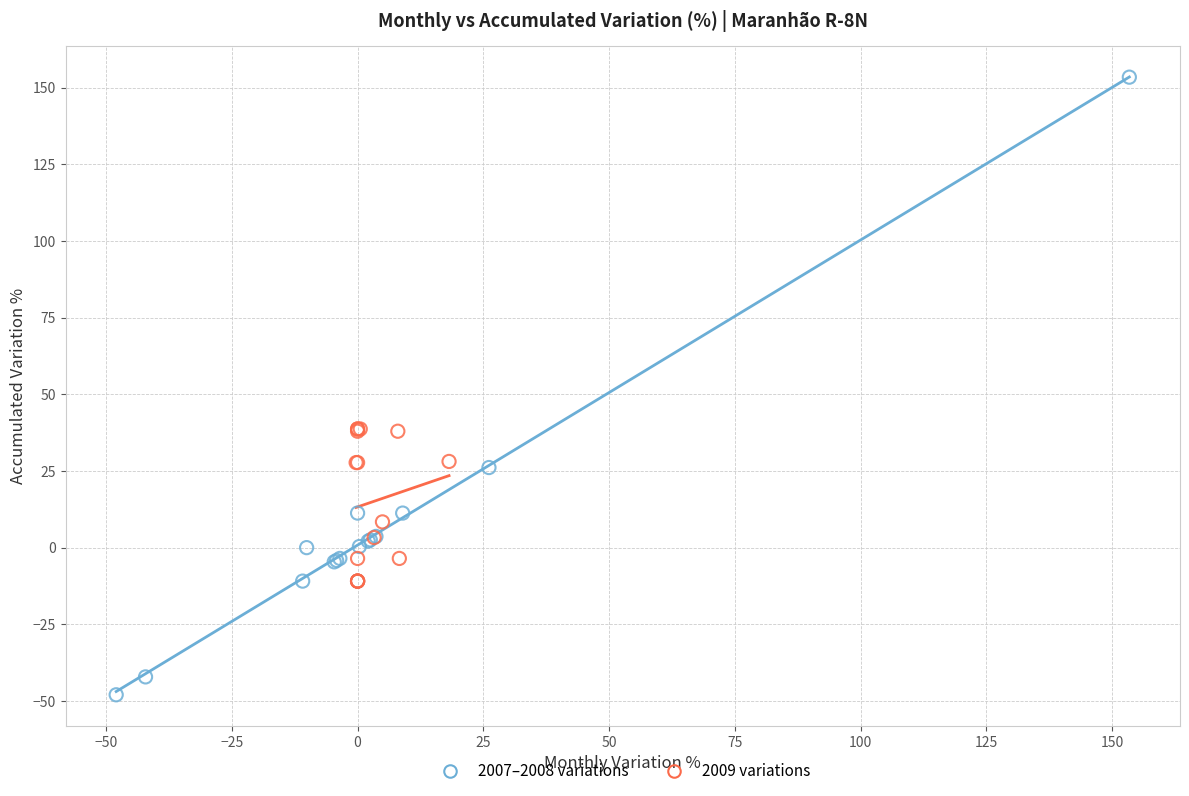

What are all the series names shown in the legend?

2007–2008 variations, 2009 variations